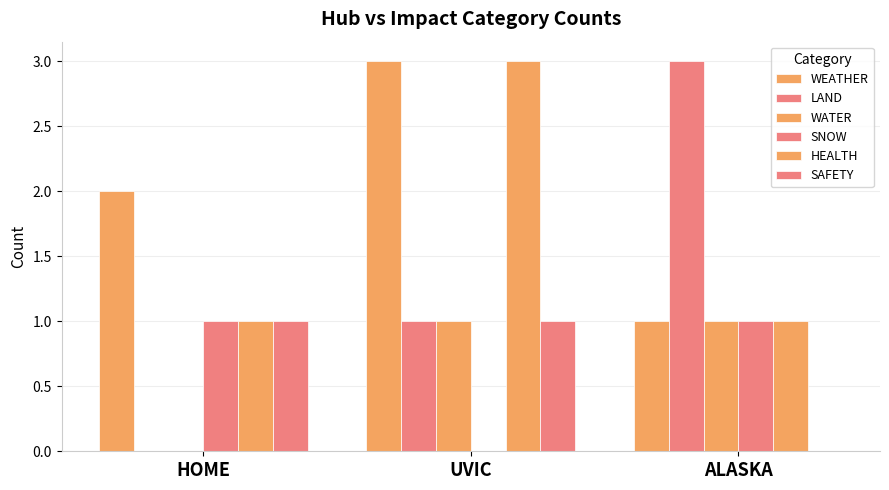

Is the value of LAND at UVIC greater than the value of SAFETY at ALASKA?

Yes